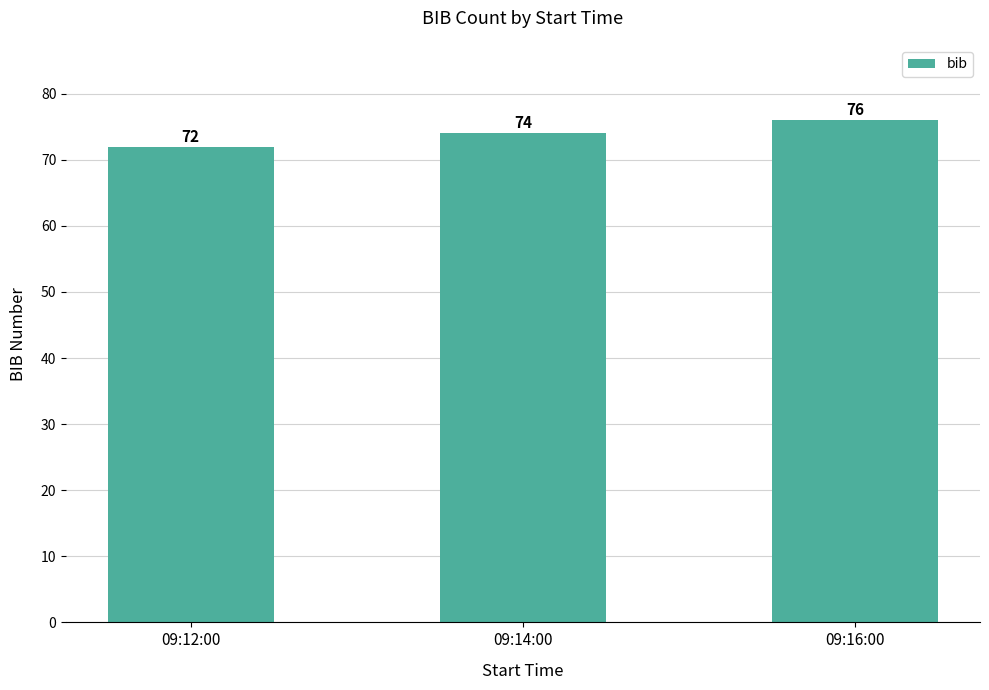

Count the values in the range 72 to 76.

3